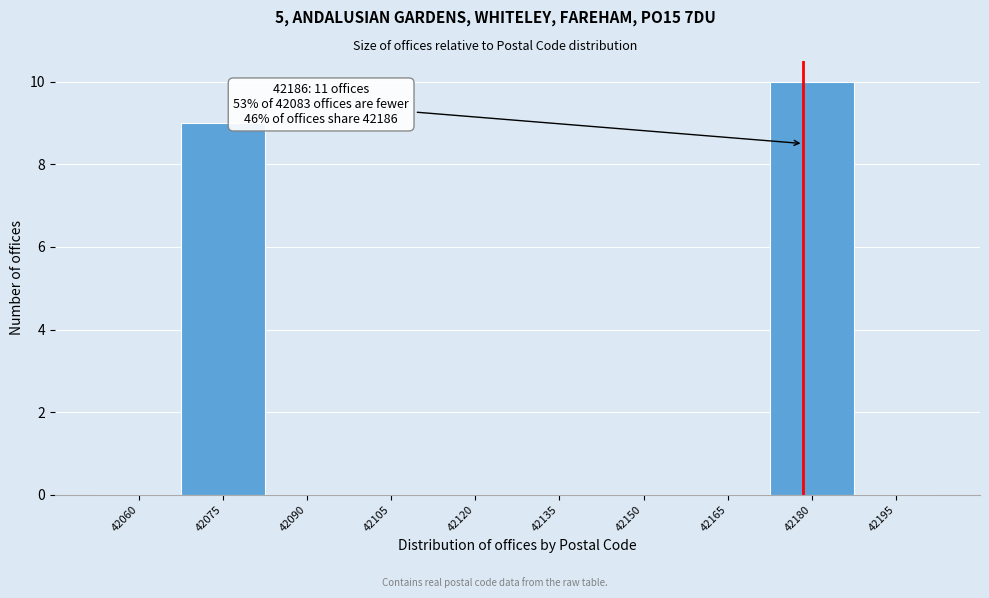

Reading left to right, what are all the values shown in this chart?

42060=0	42075=9	42090=0	42105=0	42120=0	42135=0	42150=0	42165=0	42180=10	42195=0